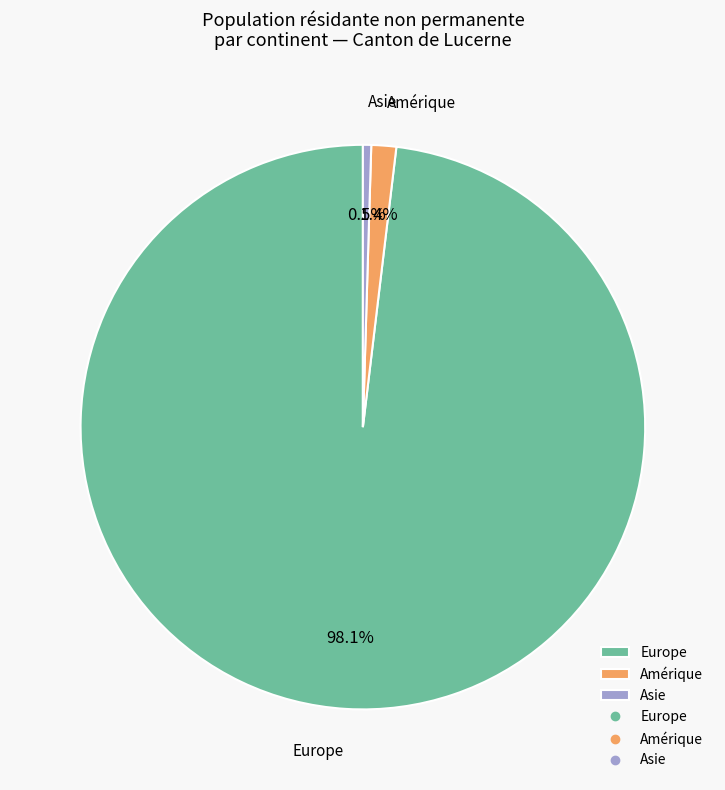

Which slice is the smallest?

Asie